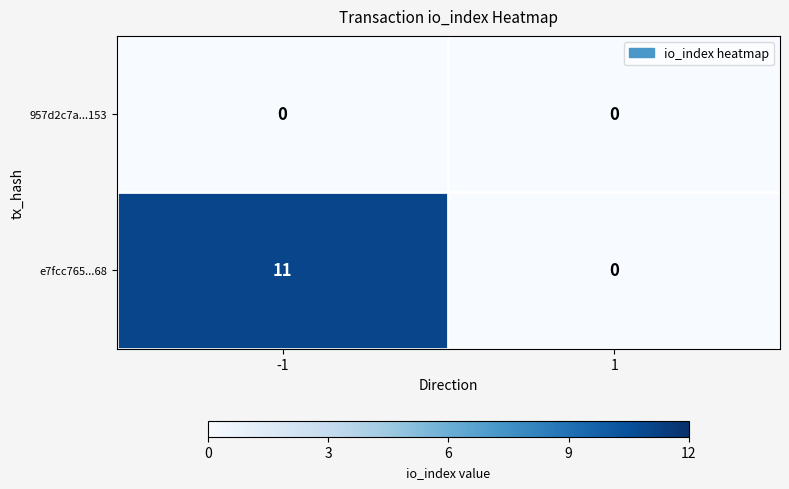

Reading left to right, transcribe all the data shown in this chart.

957d2c7a...153: -1=0	1=0
e7fcc765...68: -1=11	1=0